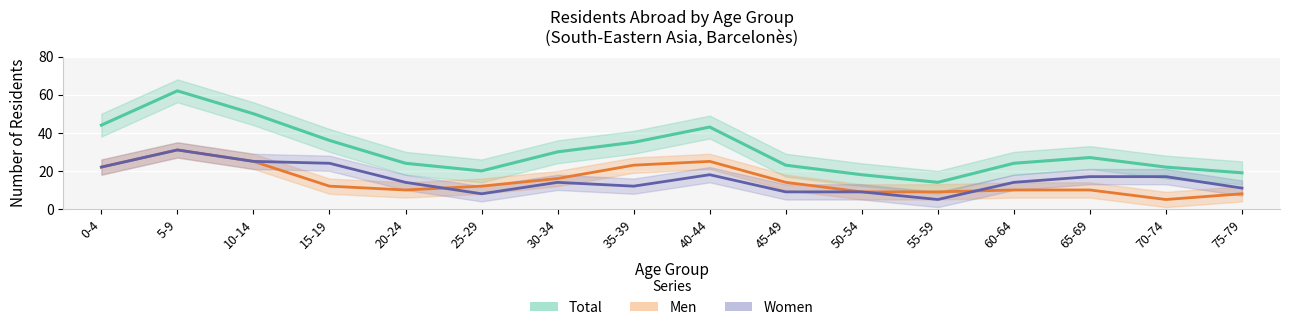

At 35-39, list the series in order from largest to smallest.

Total, Men, Women